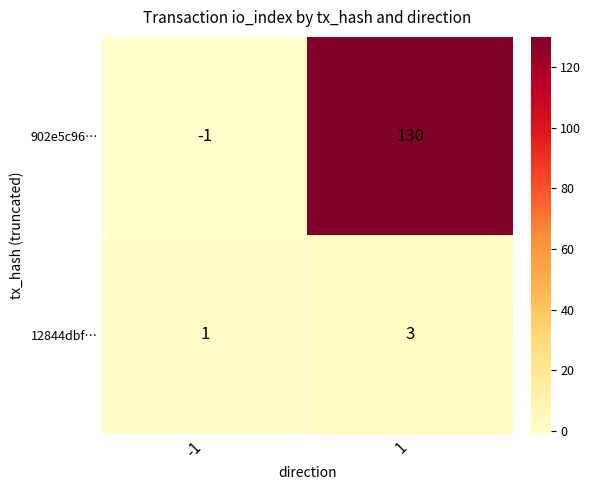

What is the minimum value shown in the chart?

-1